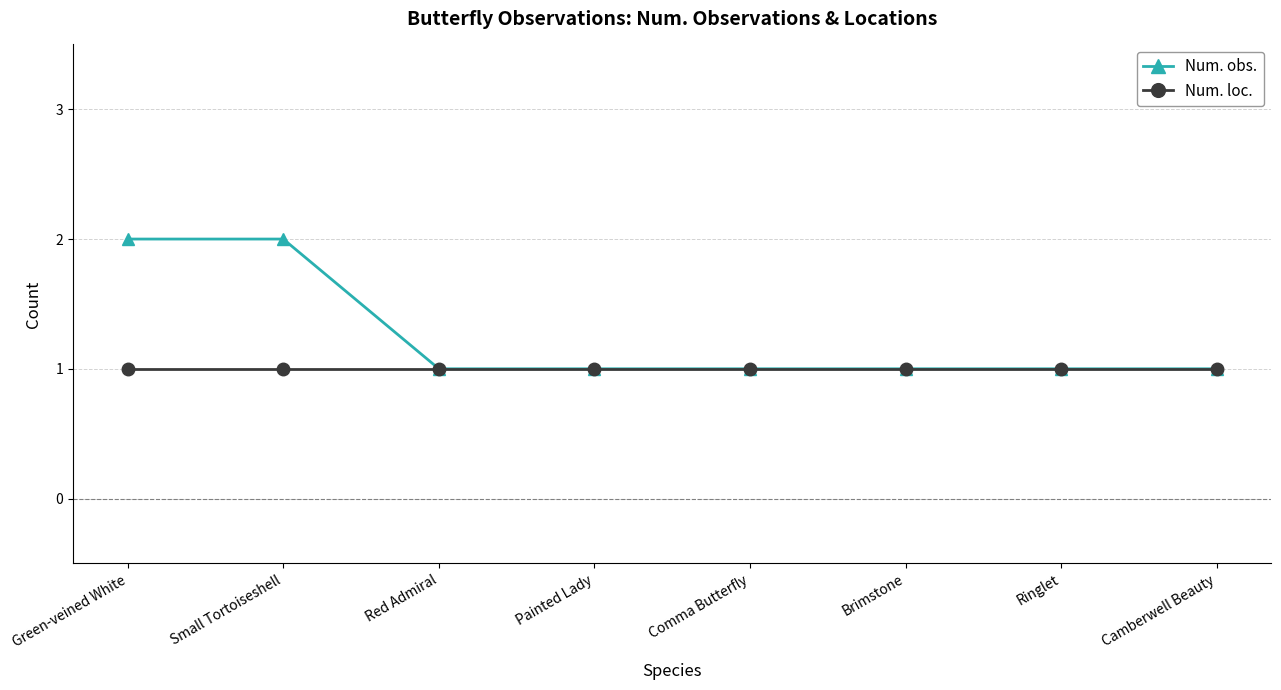

What are all the series names shown in the legend?

Num. obs., Num. loc.